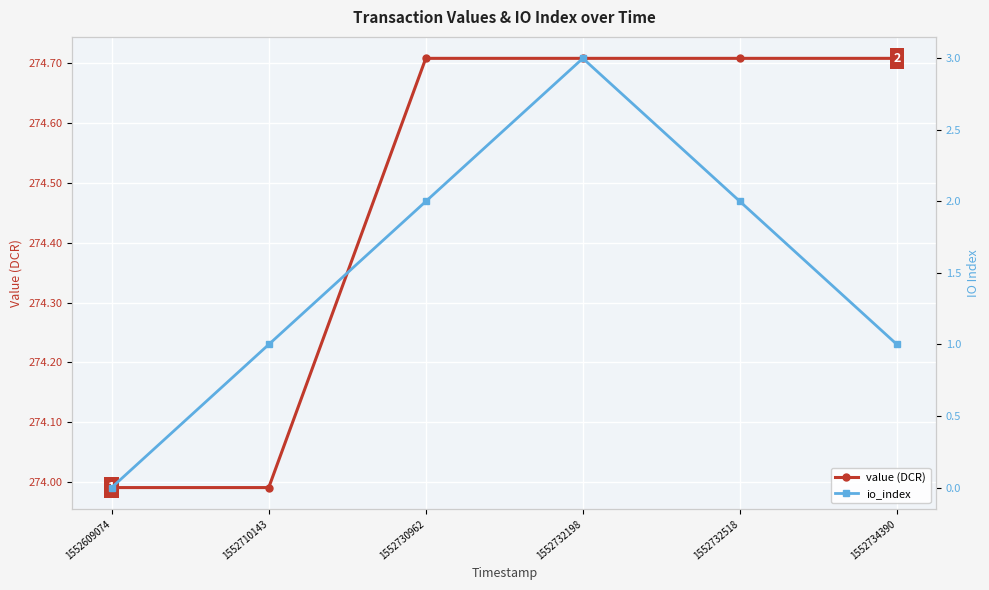

Reading left to right, what are all the values shown in this chart?

value (DCR): 1552609074=274.0	1552710143=274.0	1552730962=274.7	1552732198=274.7	1552732518=274.7	1552734390=274.7
io_index: 1552609074=0.0	1552710143=1.0	1552730962=2.0	1552732198=3.0	1552732518=2.0	1552734390=1.0